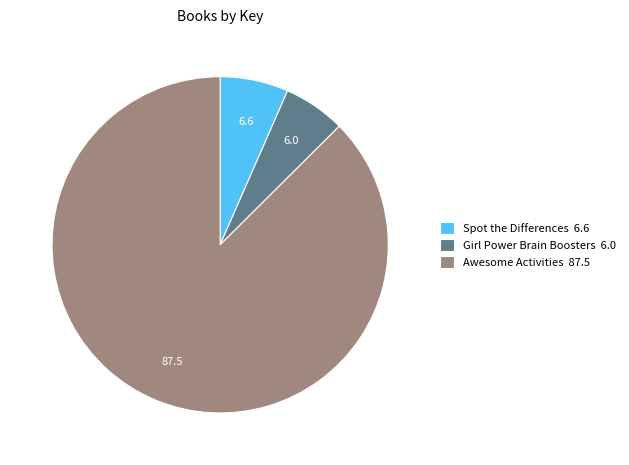

What is the majority slice?

Awesome Activities 87.5